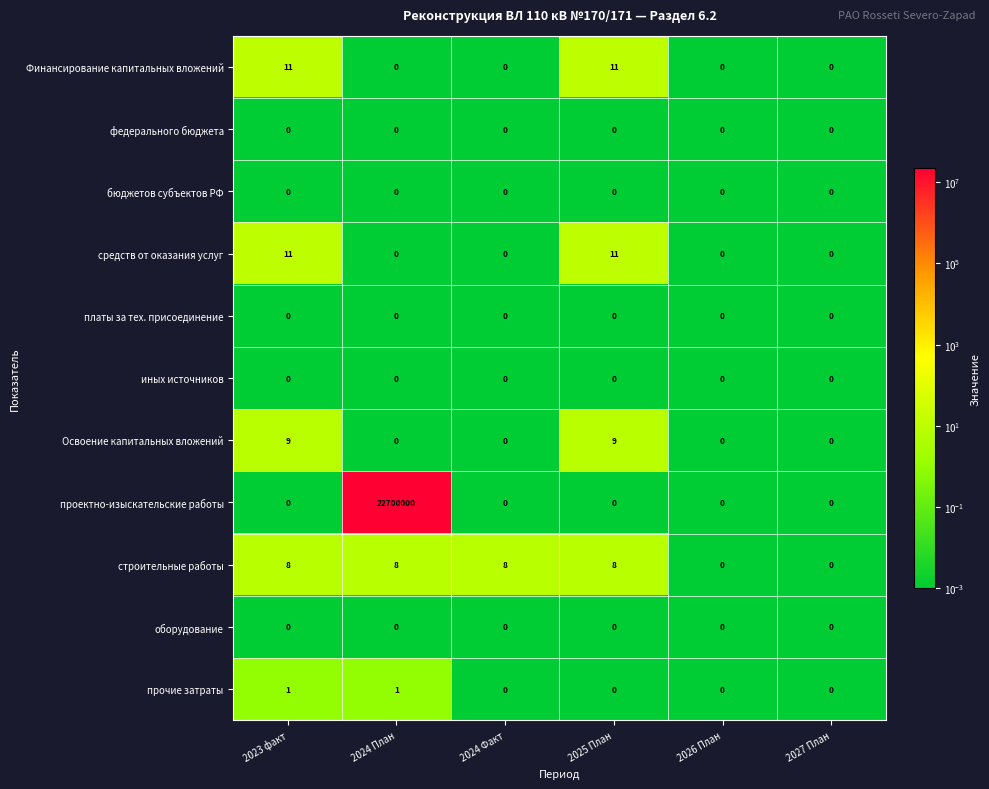

Which series has the widest spread of values?

проектно-изыскательские работы